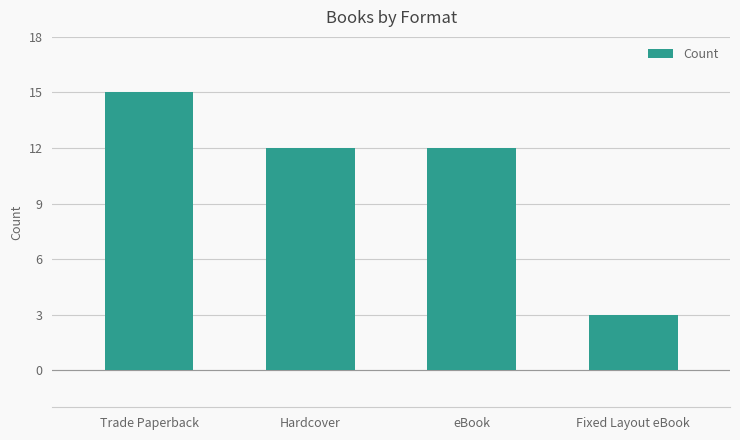

What is the change in value from Trade Paperback to Hardcover?

-3